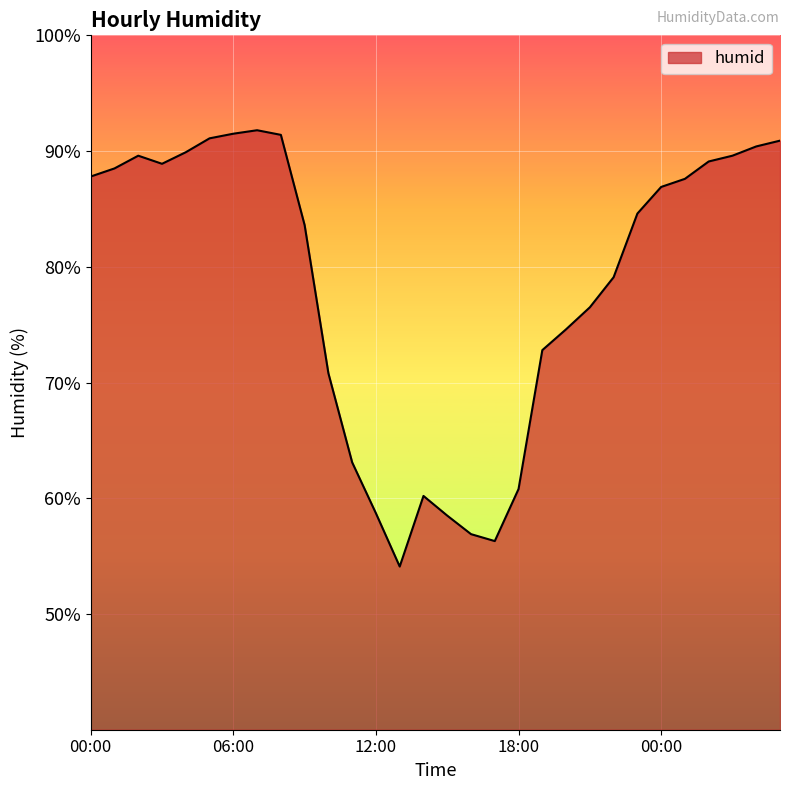

What is the minimum value shown in the chart?

54.1